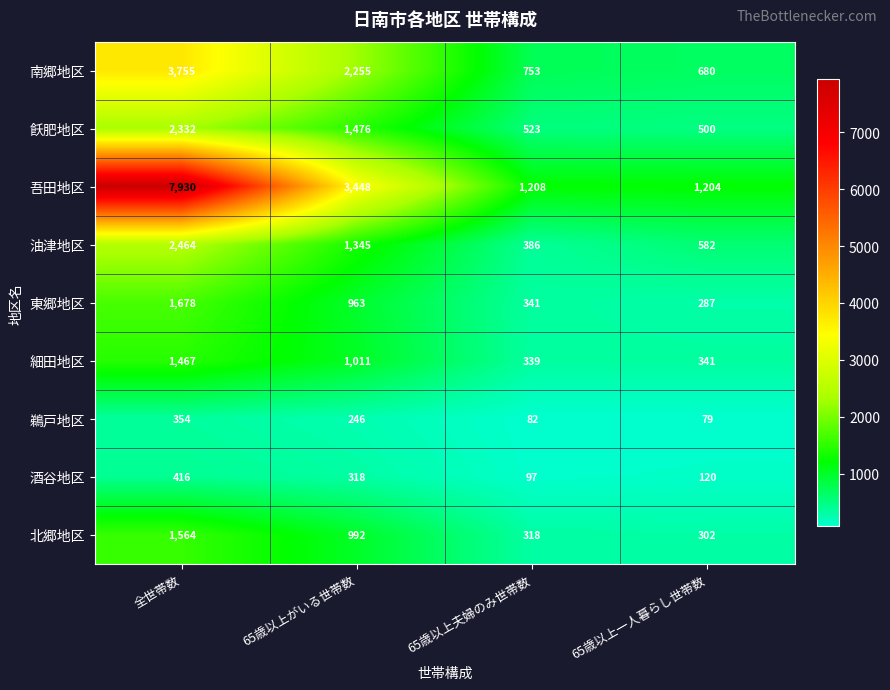

What is the total value across all series at 全世帯数?

21960